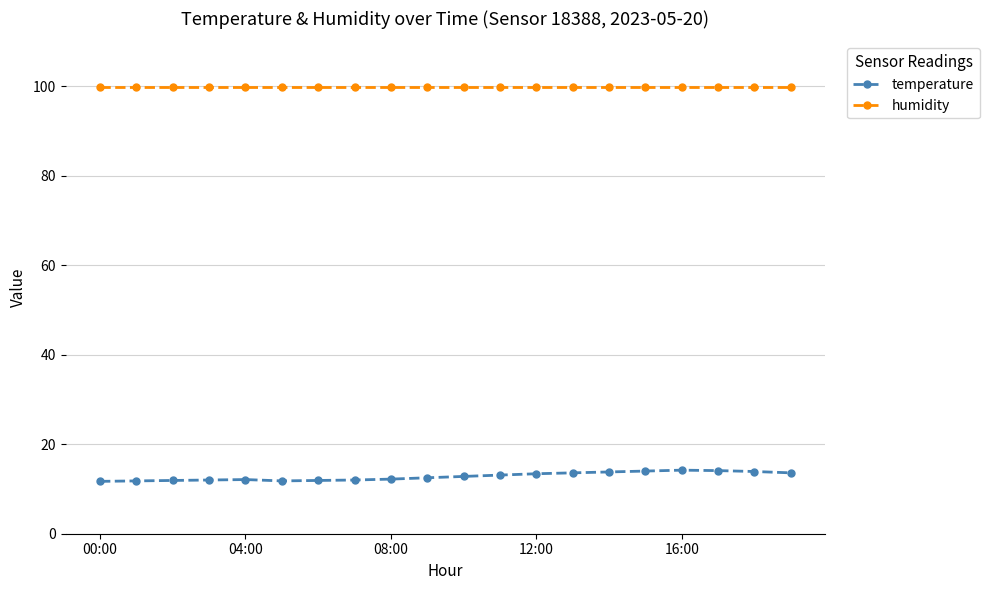

True or false: temperature and humidity cross at least once.

False